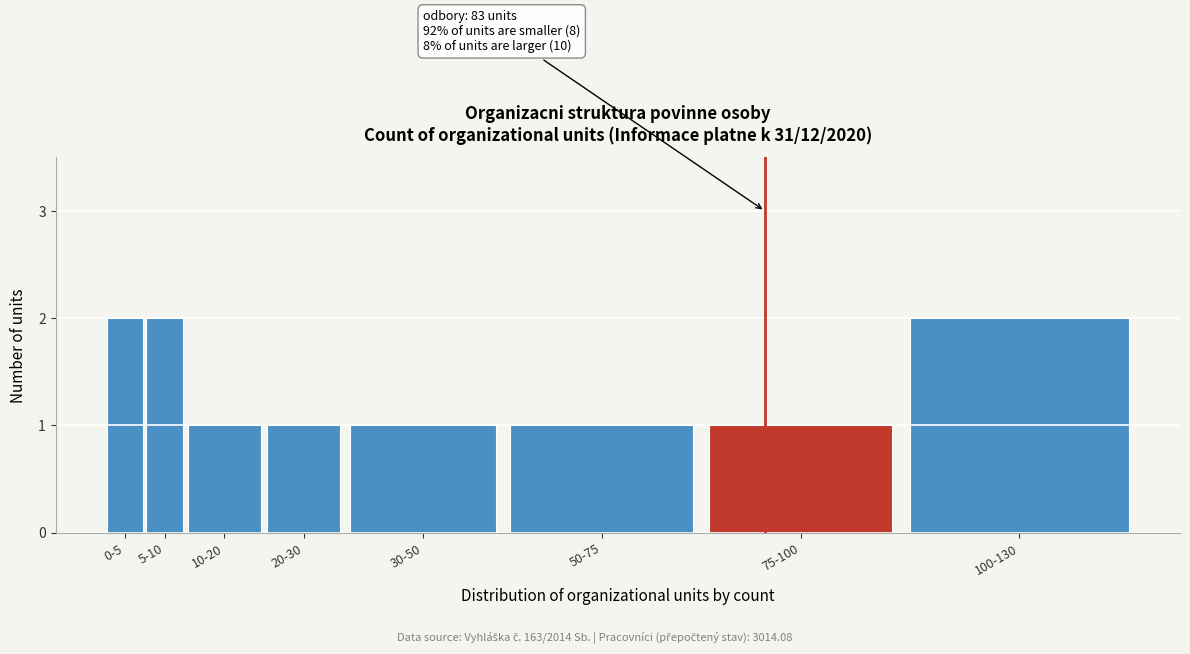

Reading right to left, what are all the values shown in this chart?

2	1	1	1	1	1	2	2